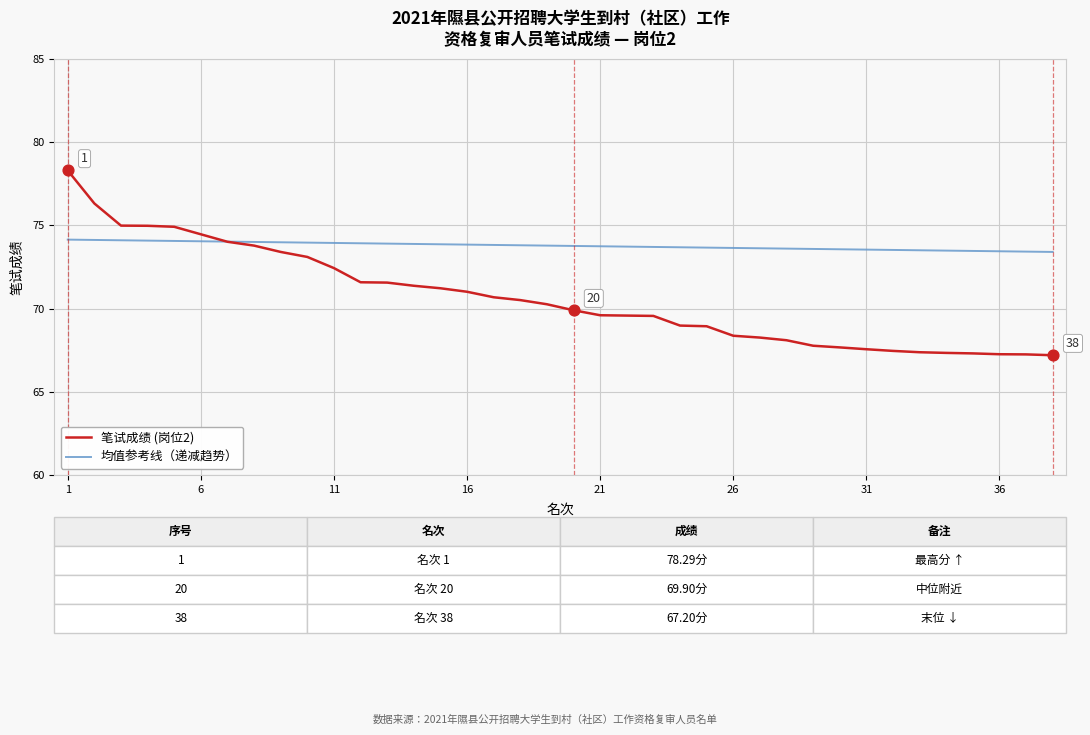

Which series has the largest total across all categories?

均值参考线（递减趋势）